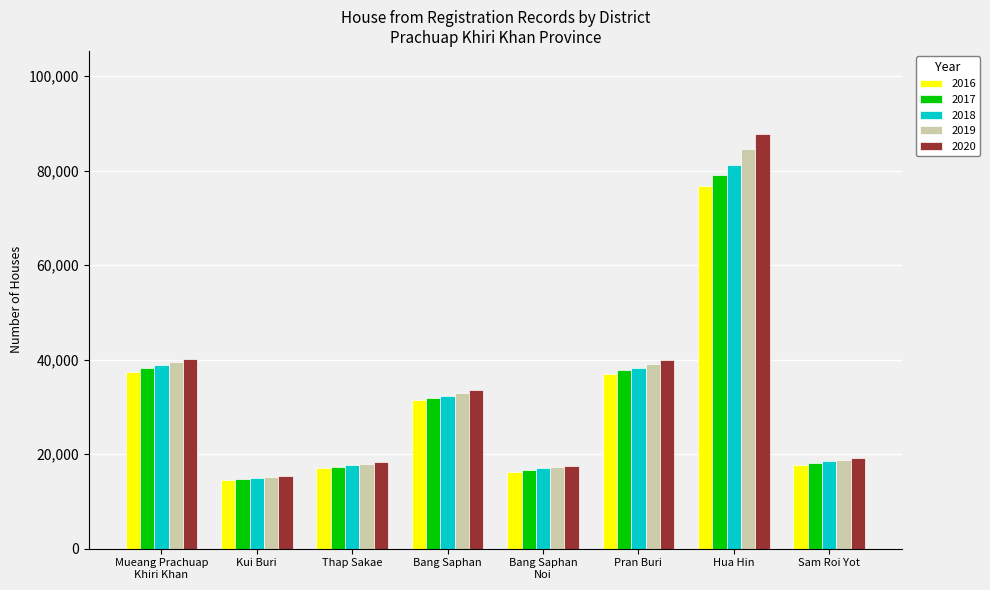

At which label does 2017 reach its minimum?

Kui Buri